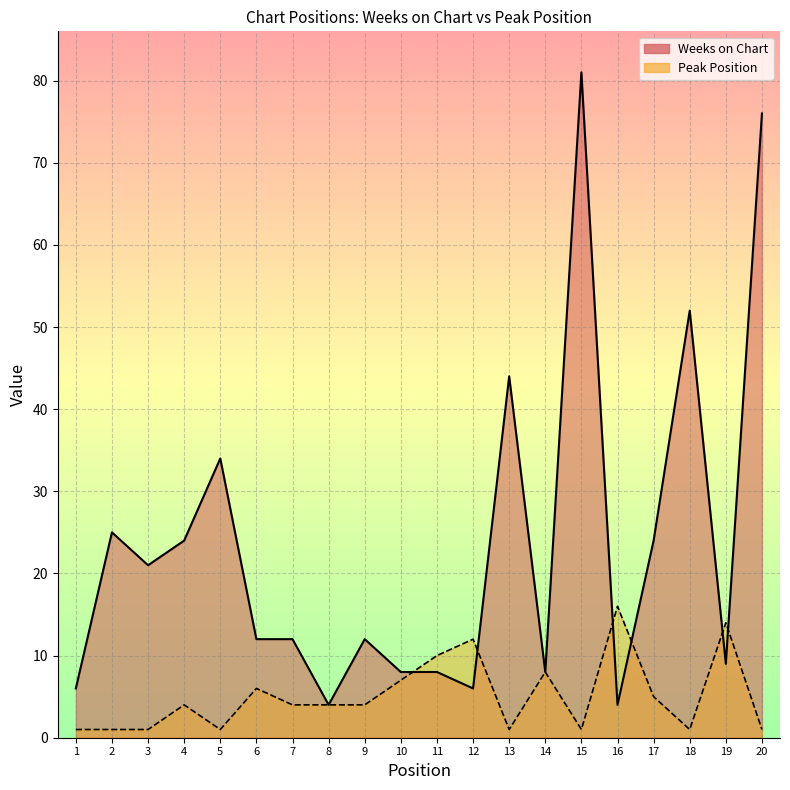

Where is the first local minimum for Weeks on Chart?

3